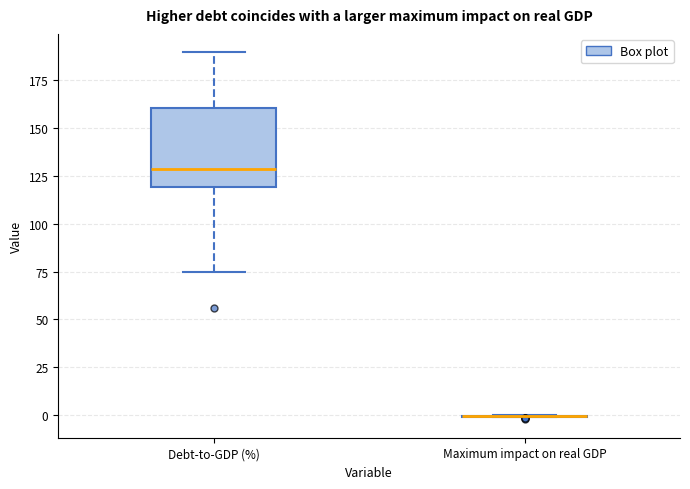

Reading left to right, read every box against the y-axis: the position of its median line, the range the box covers, and the ends of its whiskers. The values are not printed on the chart, so give them approximately, as read against the axis.

Debt-to-GDP (%): median 130, box 120 to 160, whiskers 75 to 190
Maximum impact on real GDP: box collapsed to a line at 0, whiskers 0 to 0